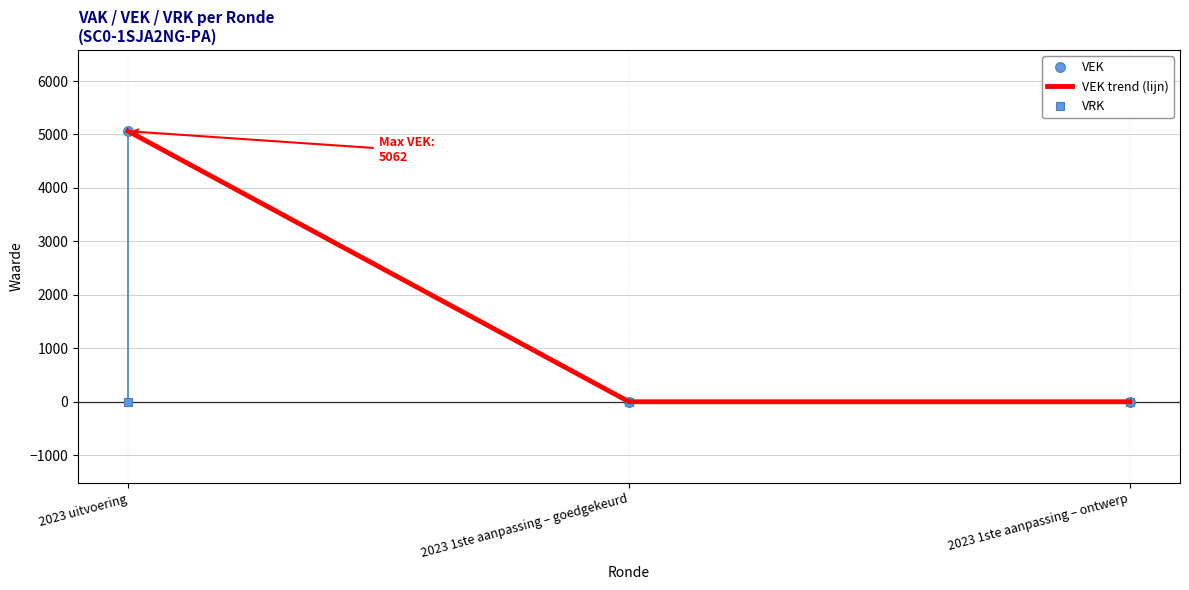

Which series has the largest range (max minus min)?

VEK